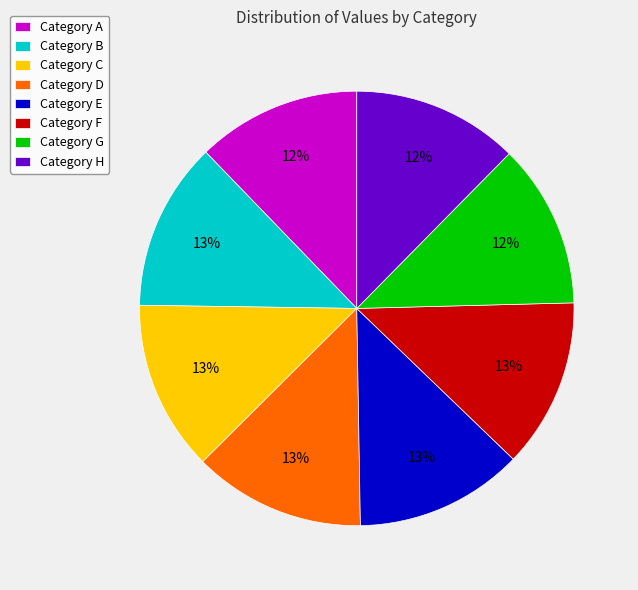

To the nearest percent, what is the difference between the largest and smallest slice percentages?

1%